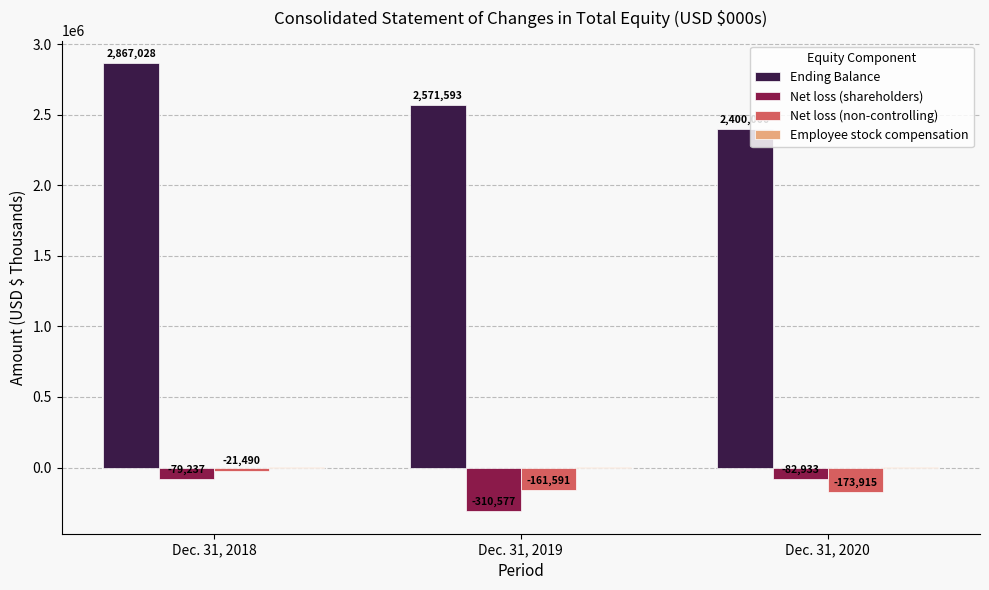

What is the sum of the Net loss (shareholders) values at Dec. 31, 2019 and Dec. 31, 2020?

-393510